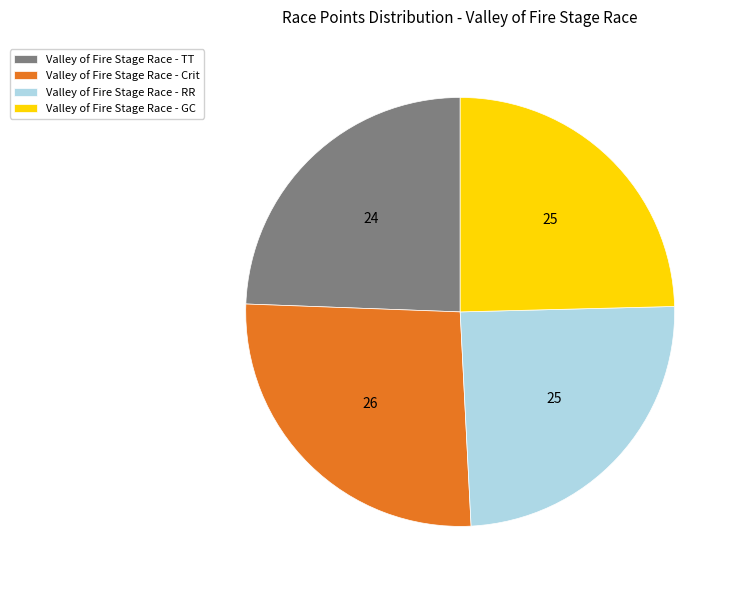

How many slices are in this pie chart?

4